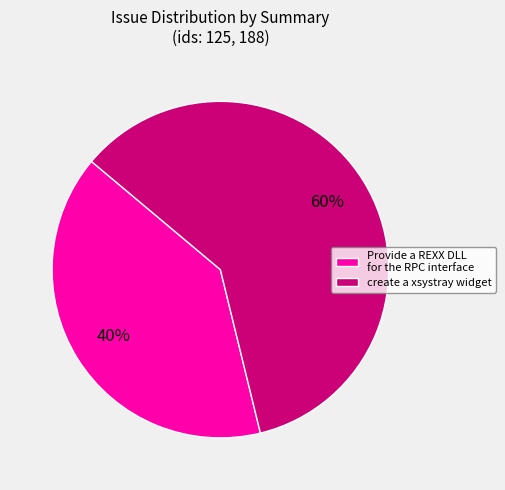

To the nearest percent, what portion does Provide a REXX DLL for the RPC interface represent?

40%